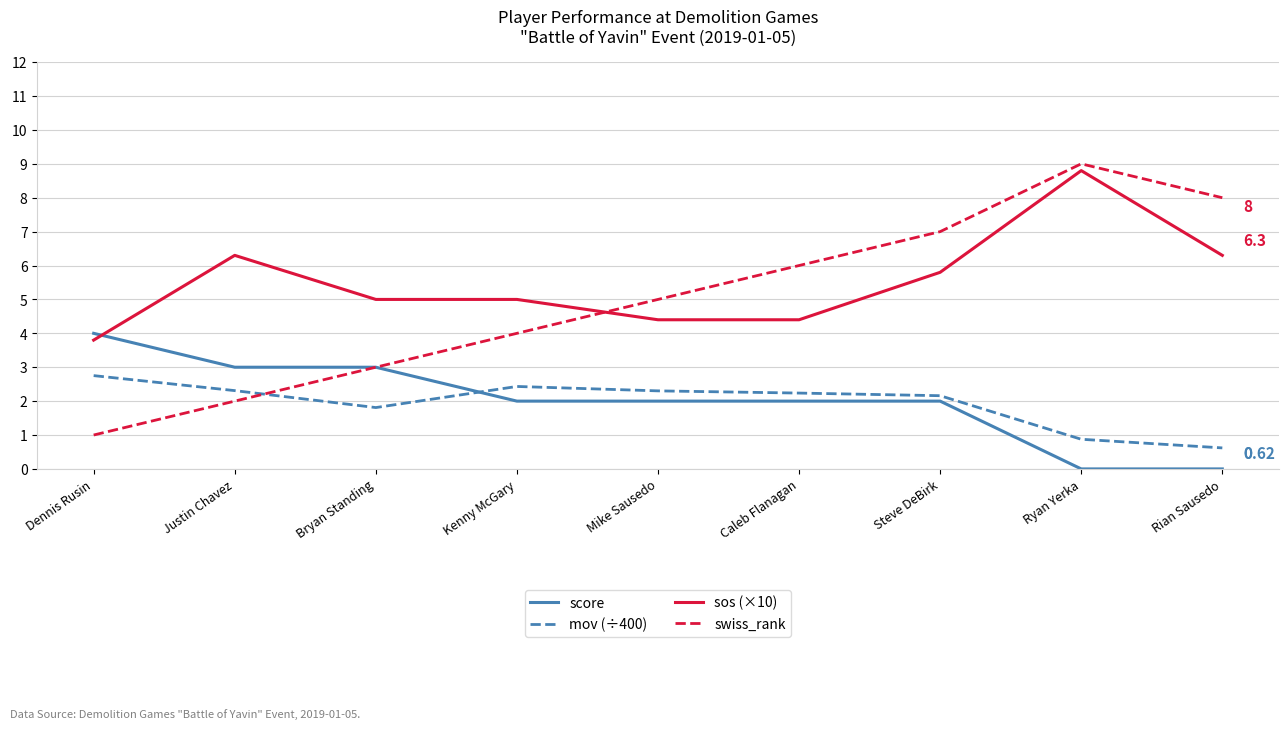

What are all the series names shown in the legend?

score, mov (÷400), sos (×10), swiss_rank